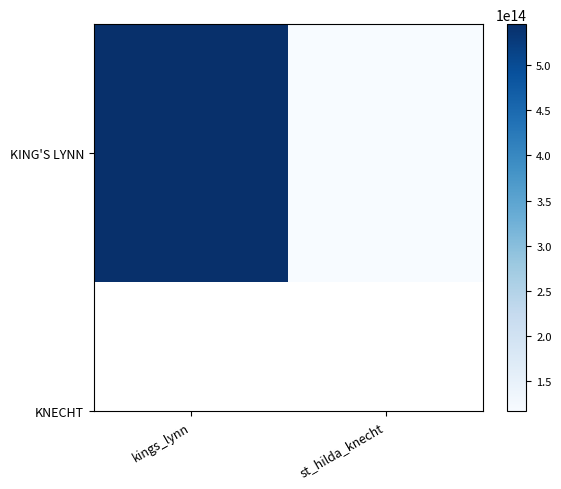

True or false: the data shows 170621692307795 at st_hilda_knecht.

False